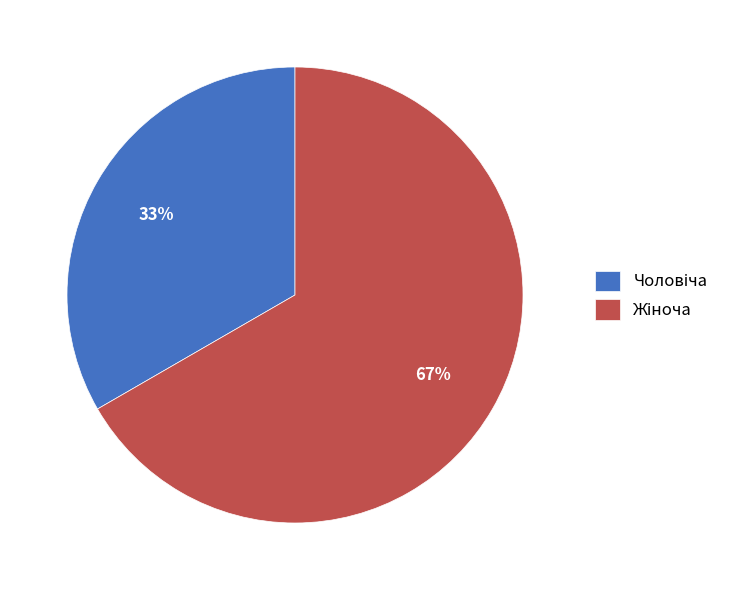

Is there a majority slice in this chart?

Yes